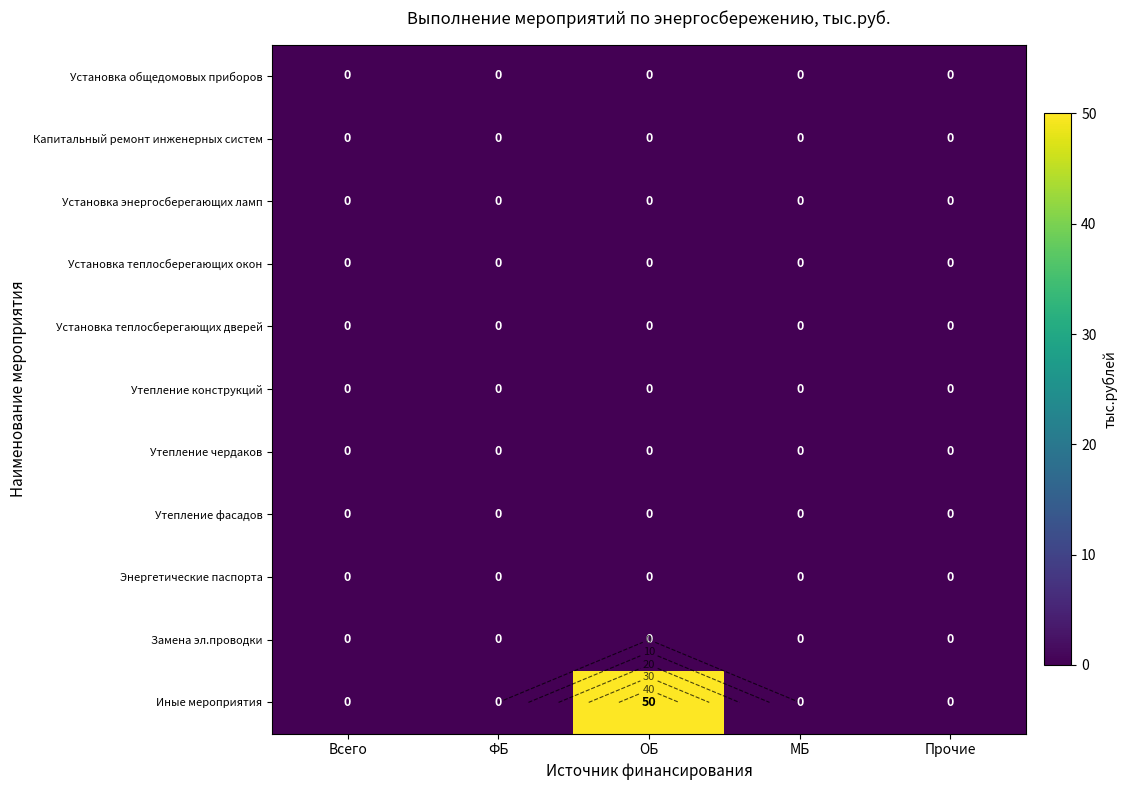

At which category does the chart reach its peak across all series?

ОБ